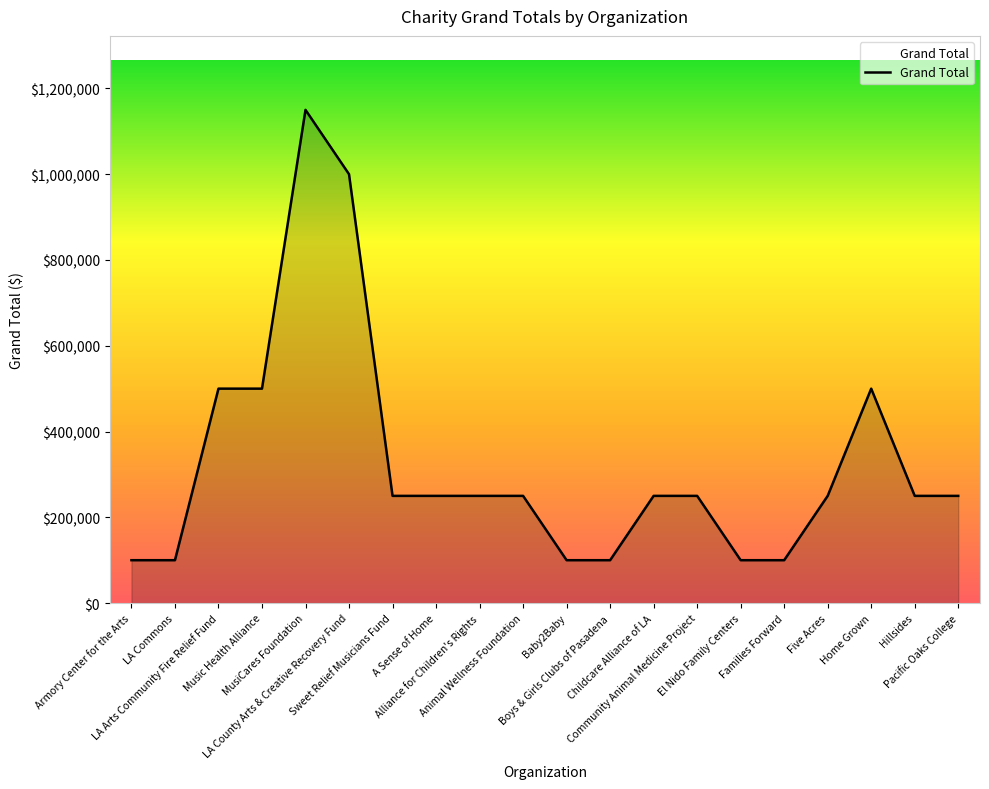

The chart shows a value of 250000 at A Sense of Home. True or false?

True